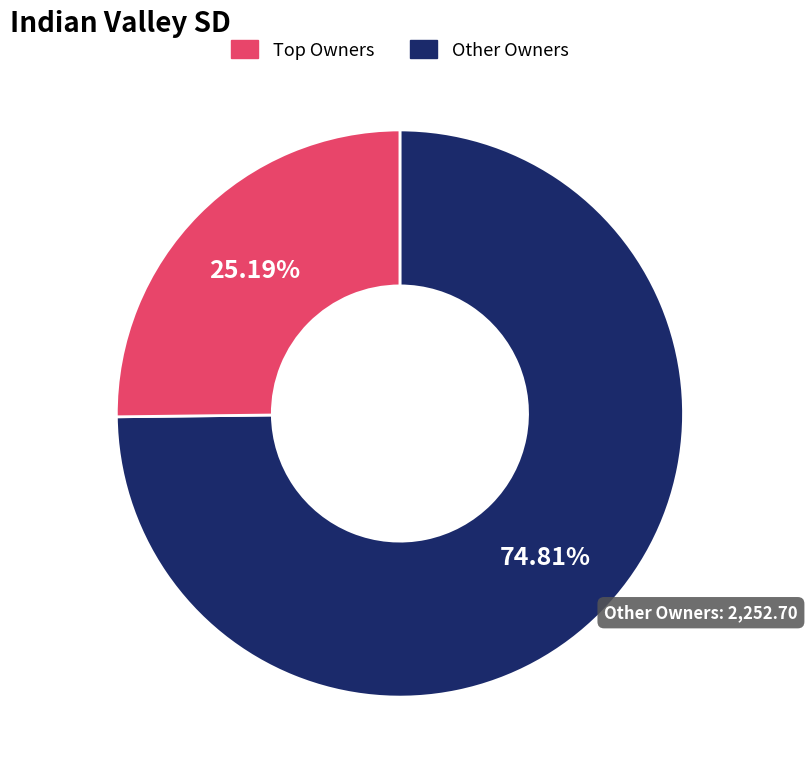

Which slice represents more than half of the pie?

Top Owners